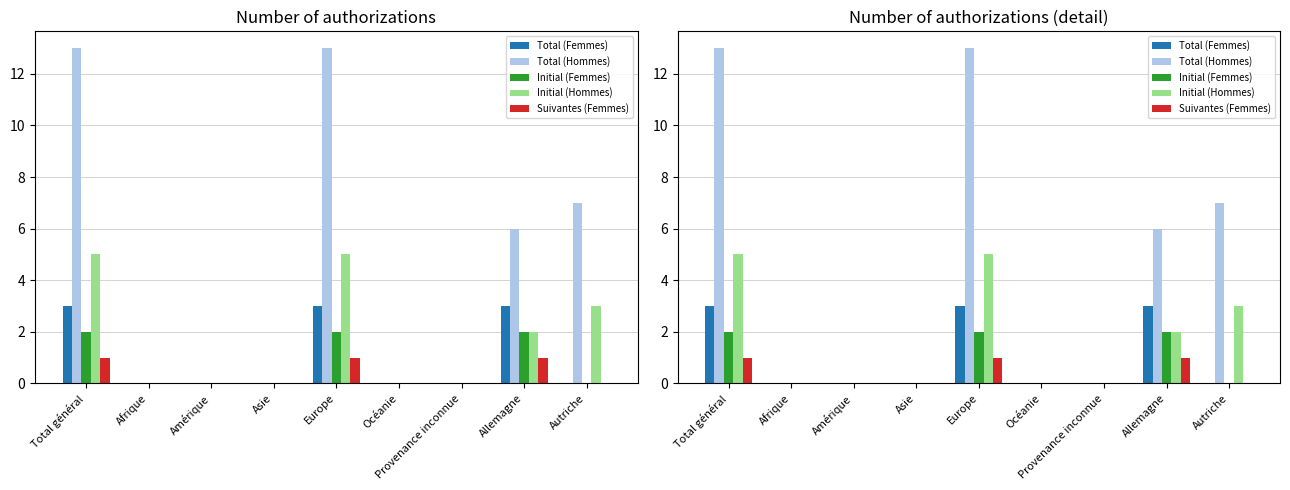

Count the Suivantes (Femmes) values in the range 0 to 1.

9